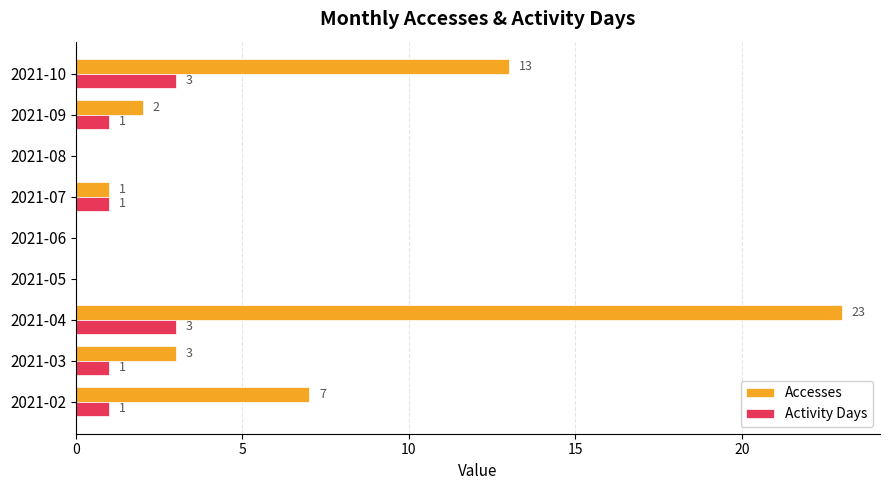

Count the number of categories in the chart.

9